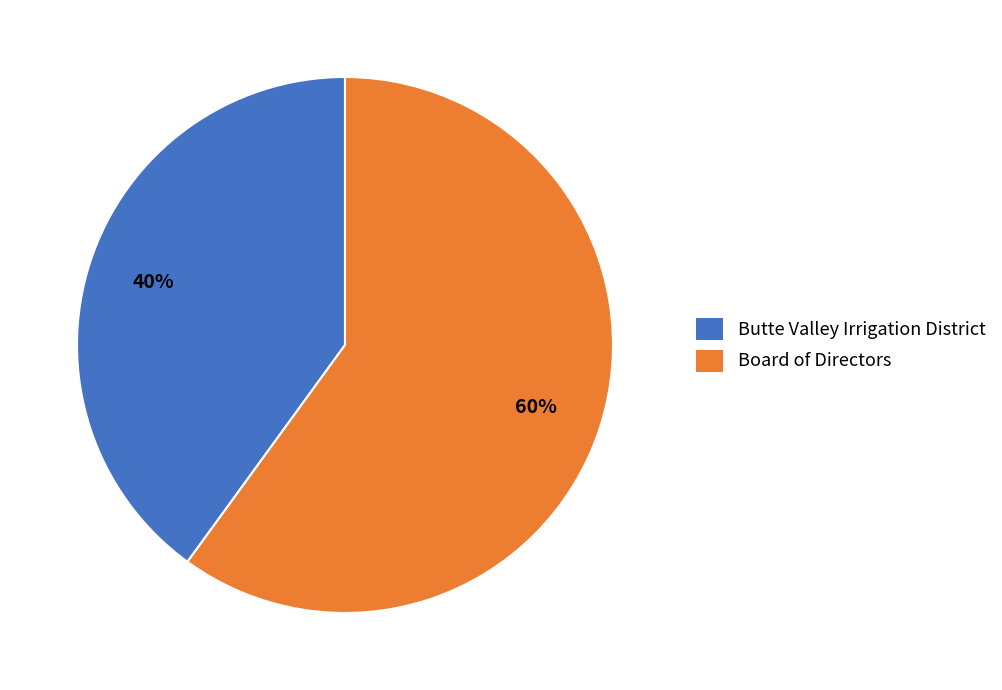

The Butte Valley Irrigation District slice represents 40% of the pie. True or false?

True